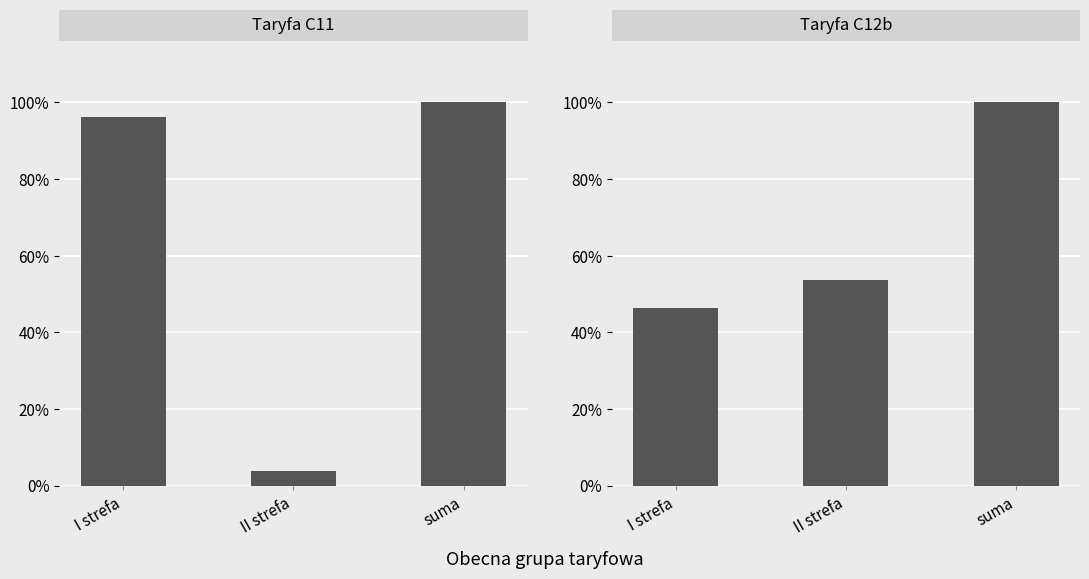

What is the sum of the values at II strefa and suma?

1.5